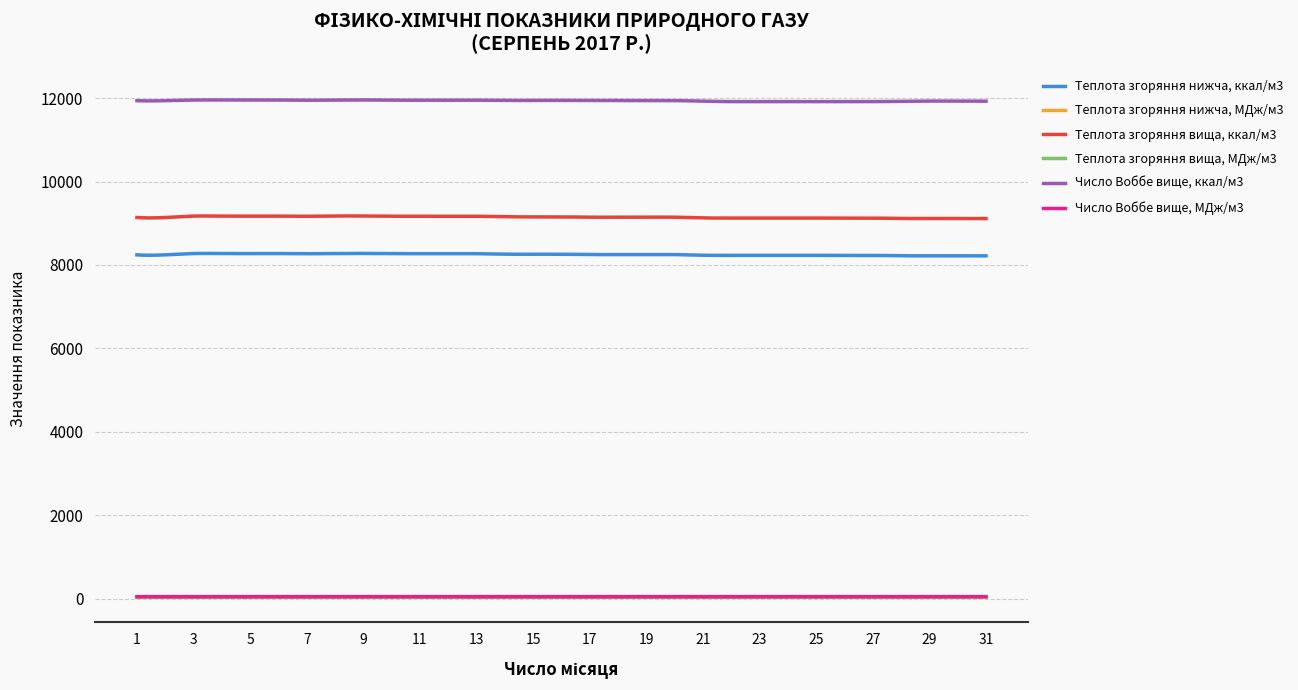

Does the chart have visible grid lines?

Yes